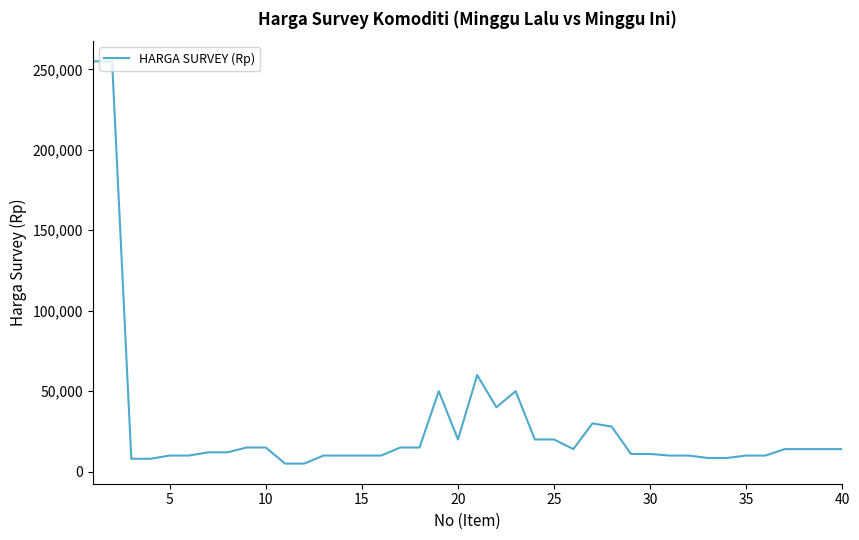

Is this an area chart (filled region under the line)?

No